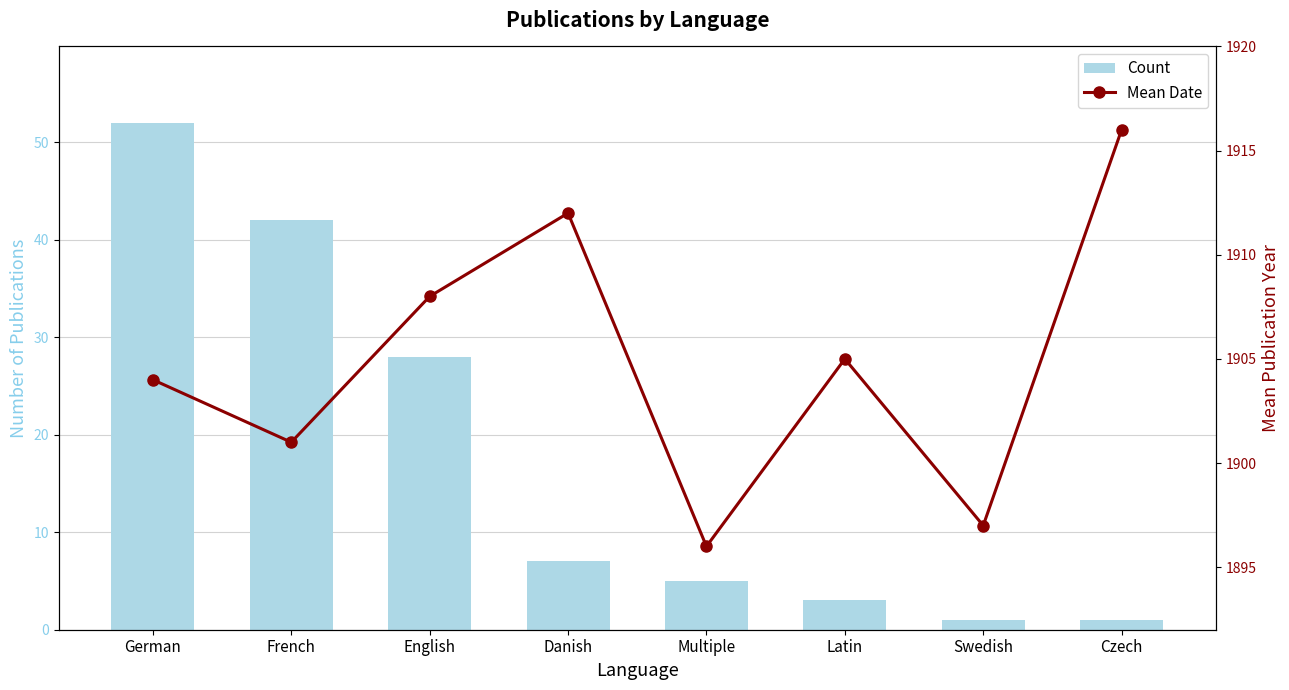

What is the difference between the maximum and second lowest values in the Count series?

51